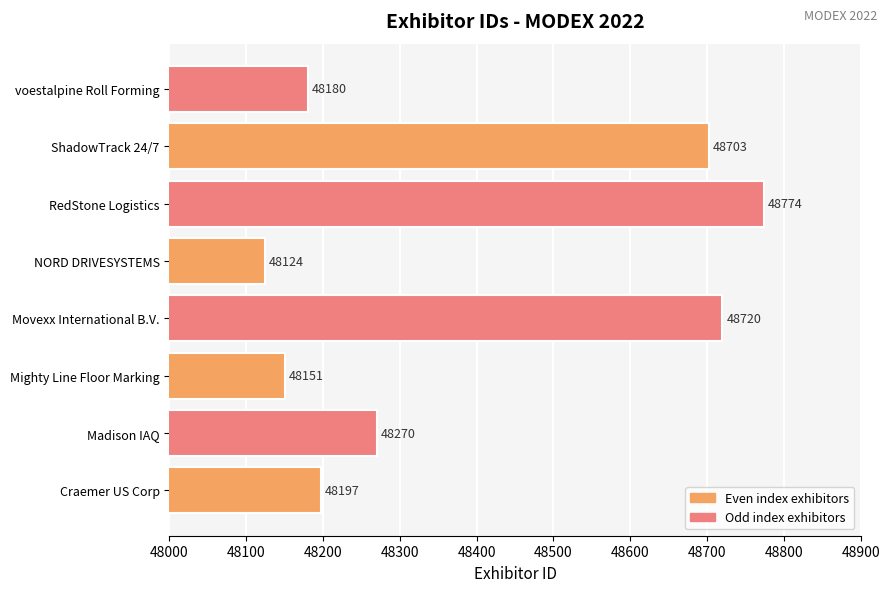

What is the sum of all values?

387119